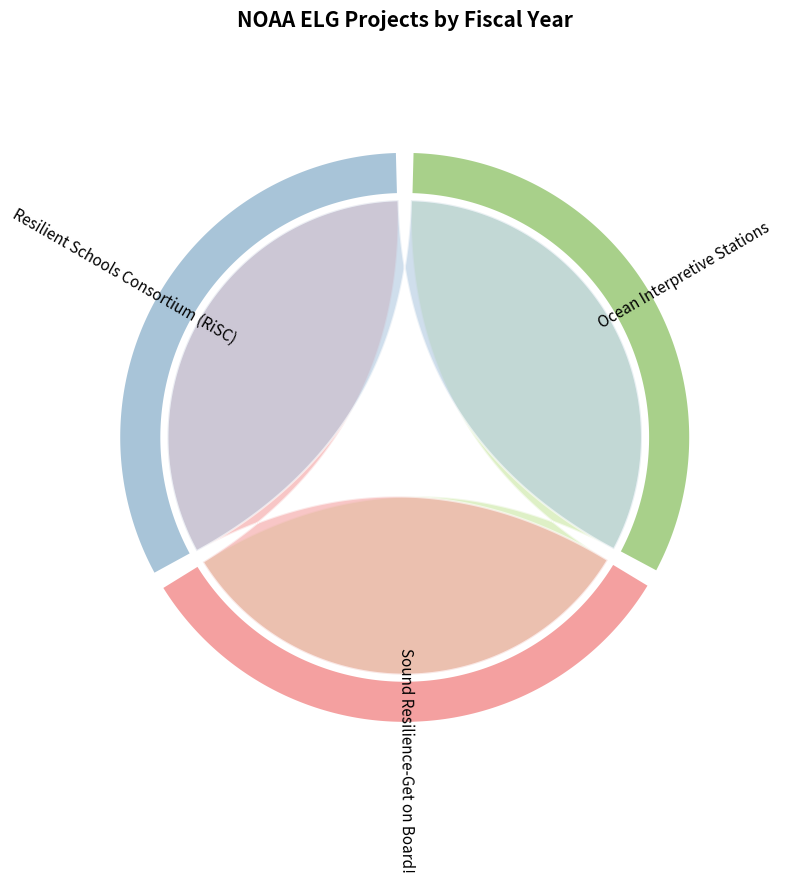

Combined, what portion of the pie is Sound Resilience-Get on Board! and Resilient Schools Consortium (RiSC)?

66.8%